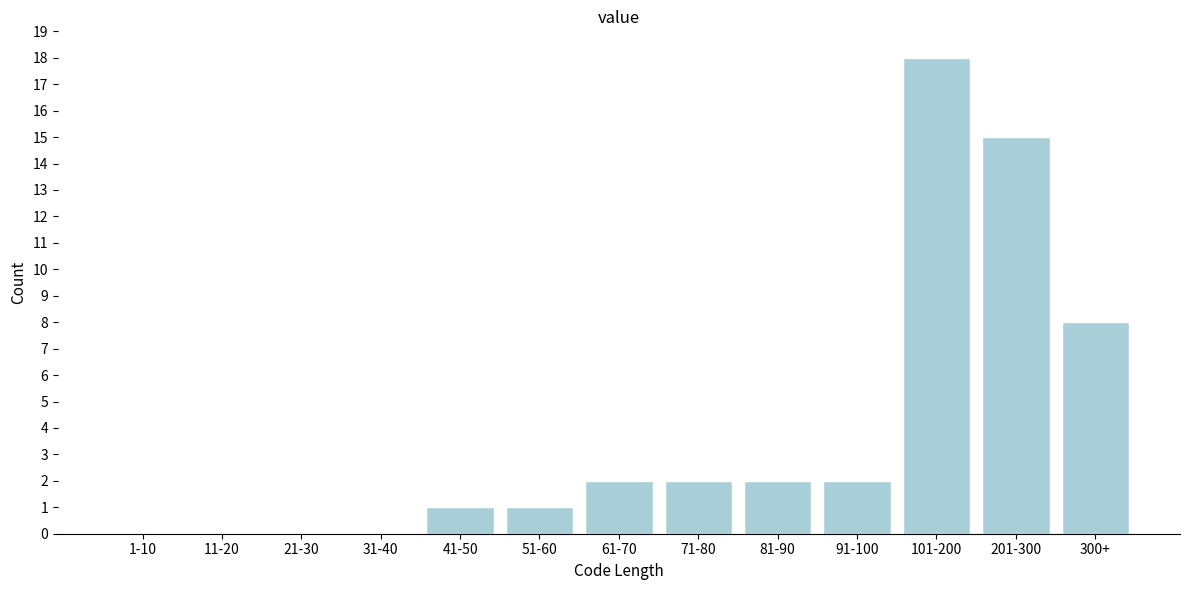

Reading left to right, extract all data points from this chart.

1-10=0	11-20=0	21-30=0	31-40=0	41-50=1	51-60=1	61-70=2	71-80=2	81-90=2	91-100=2	101-200=18	201-300=15	300+=8